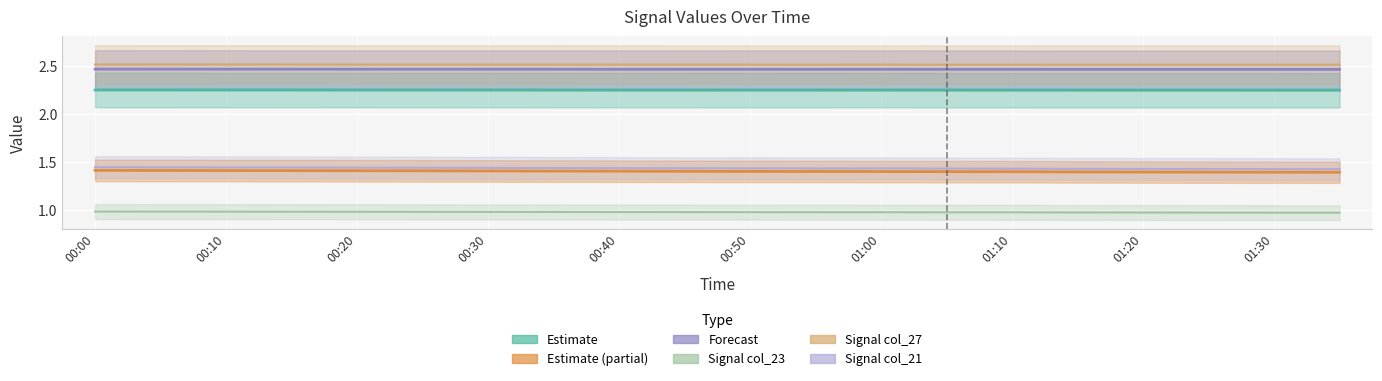

What is the label of the 1st point from the left?

00:00